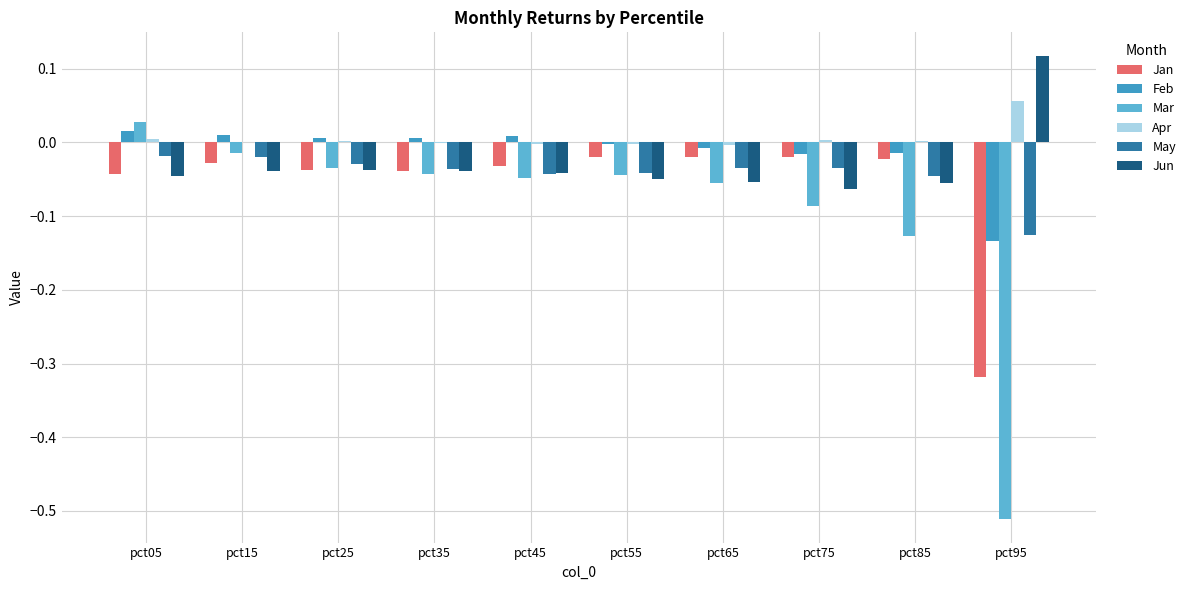

At which label does Jun reach its peak?

pct95